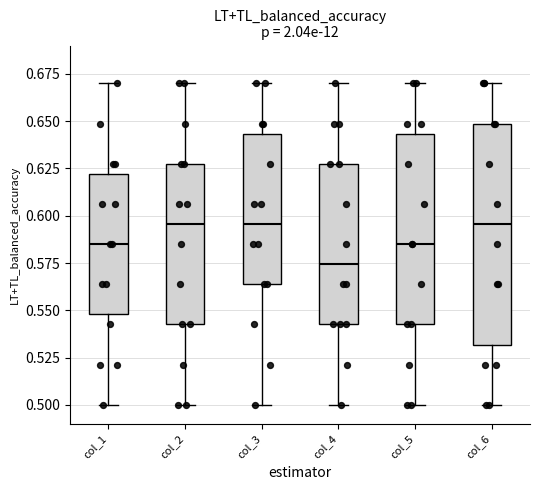

Reading left to right, read every box against the y-axis: the position of its median line, the range the box covers, and the ends of its whiskers. The values are not printed on the chart, so give them approximately, as read against the axis.

col_1: median 0.585, box 0.550 to 0.620, whiskers 0.500 to 0.670
col_2: median 0.595, box 0.545 to 0.630, whiskers 0.500 to 0.670
col_3: median 0.595, box 0.565 to 0.645, whiskers 0.500 to 0.670
col_4: median 0.575, box 0.545 to 0.630, whiskers 0.500 to 0.670
col_5: median 0.585, box 0.545 to 0.645, whiskers 0.500 to 0.670
col_6: median 0.595, box 0.530 to 0.650, whiskers 0.500 to 0.670